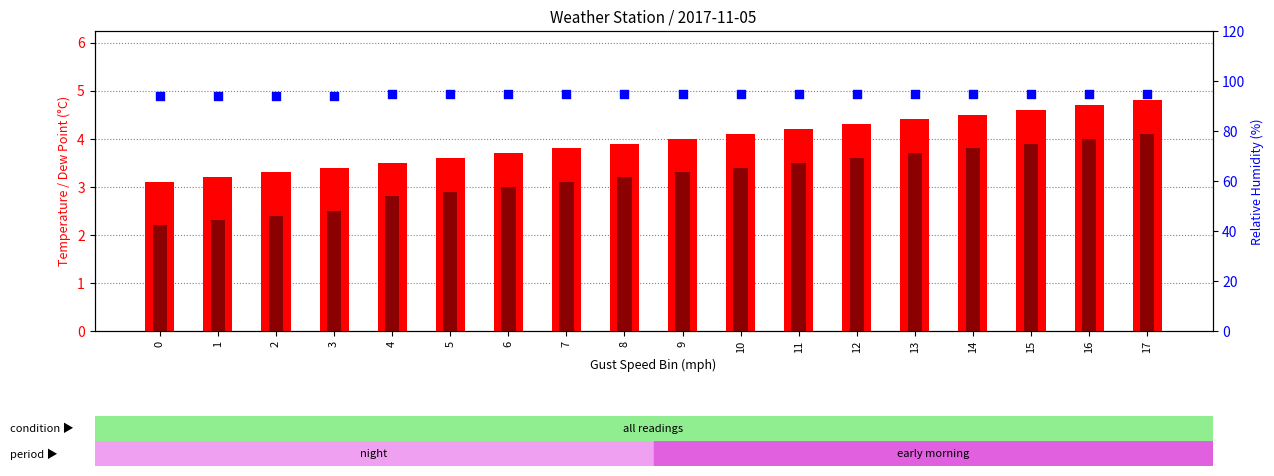

Which series reaches the maximum Y coordinate?

rh